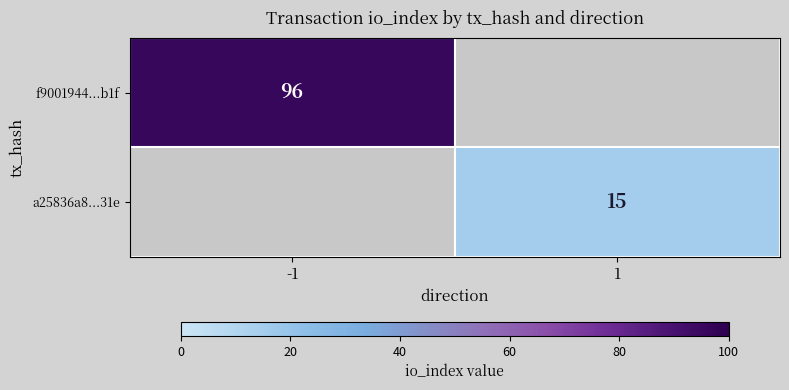

Is it true that f9001944...b1f equals 96 at -1?

True